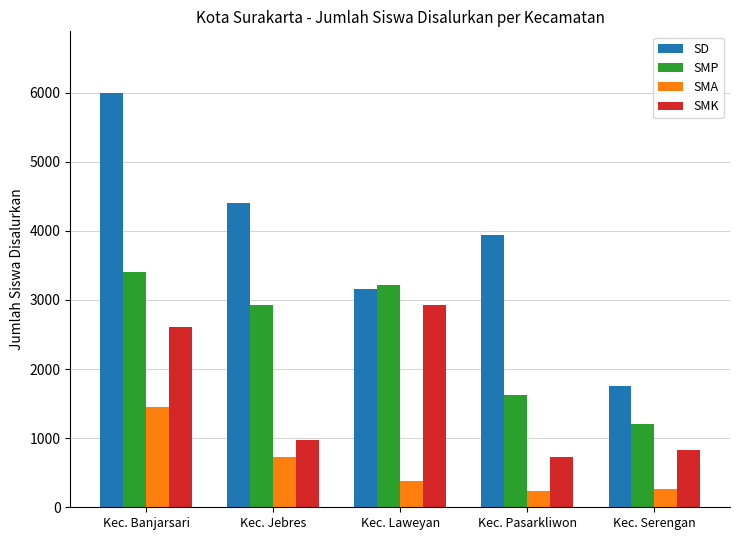

What is the total value across all series at Kec. Serengan?

4053